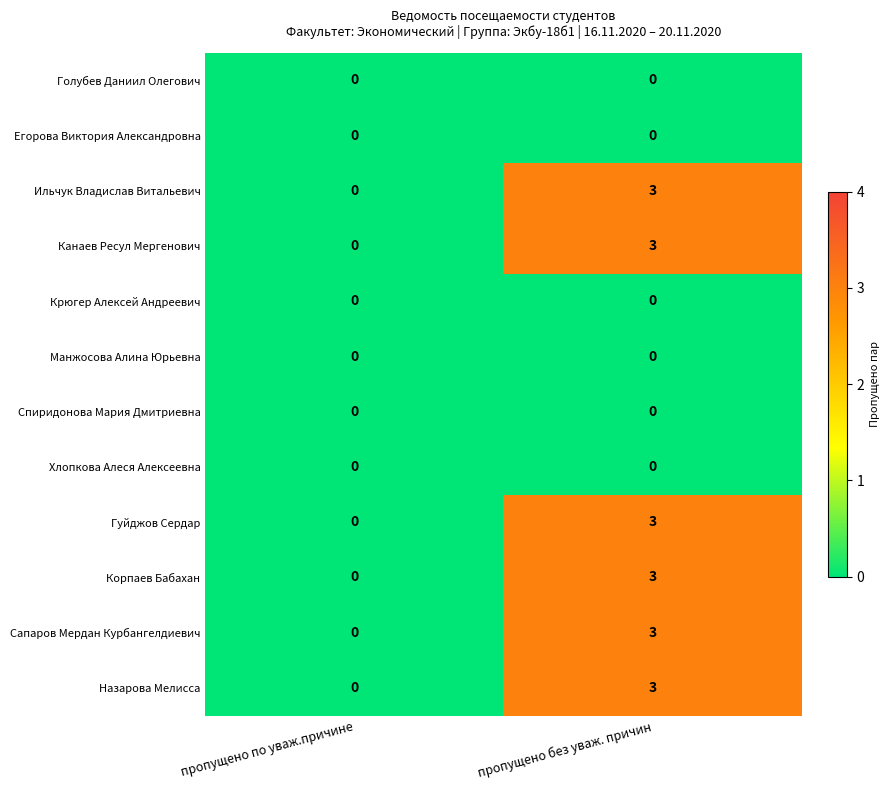

Count the number of data series in this chart.

12